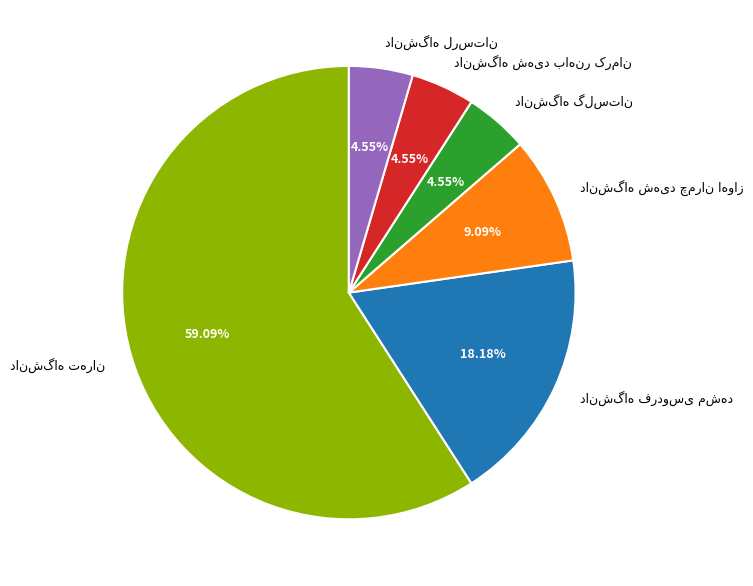

Is there any slice that represents more than half of the pie?

Yes